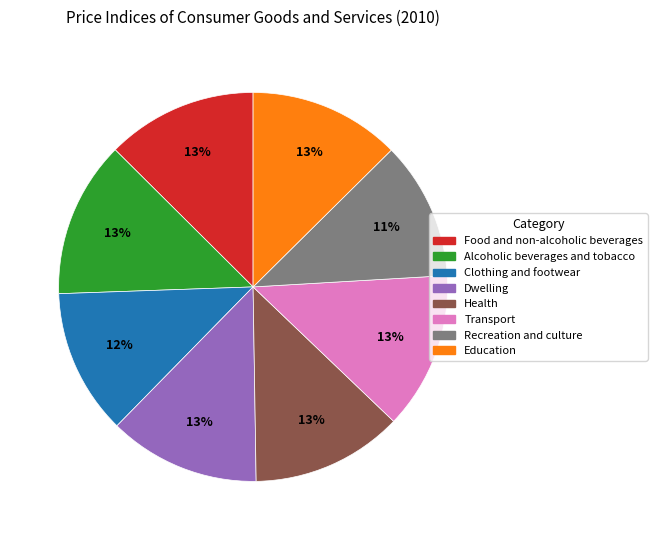

Which has a higher value, Health or Recreation and culture?

Health